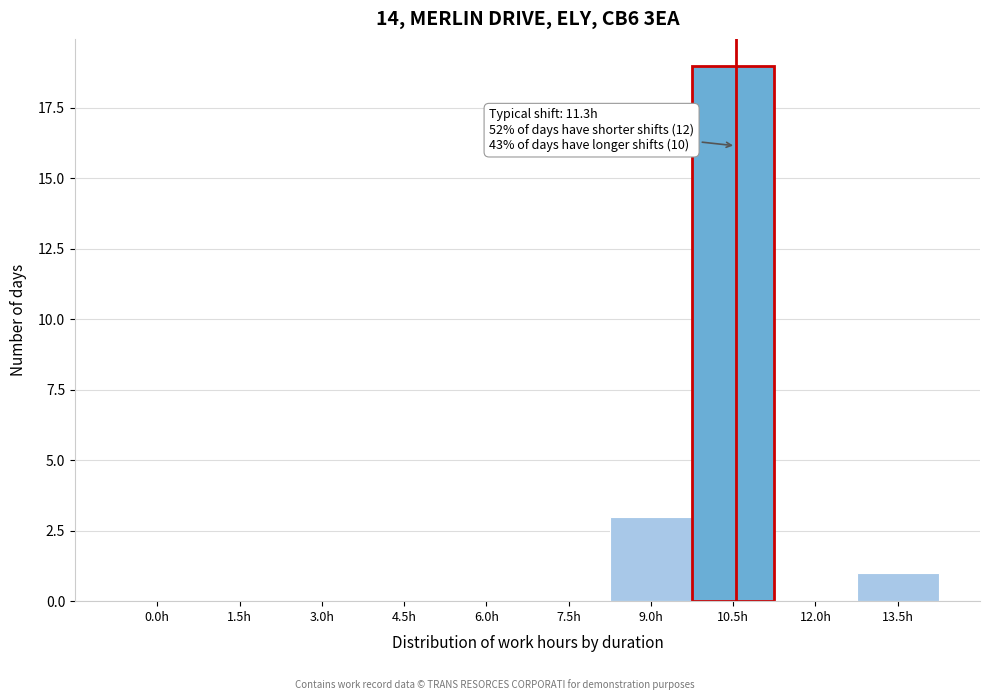

Reading left to right, transcribe all the data shown in this chart.

0.0h=0	1.5h=0	3.0h=0	4.5h=0	6.0h=0	7.5h=0	9.0h=3	10.5h=19	12.0h=0	13.5h=1